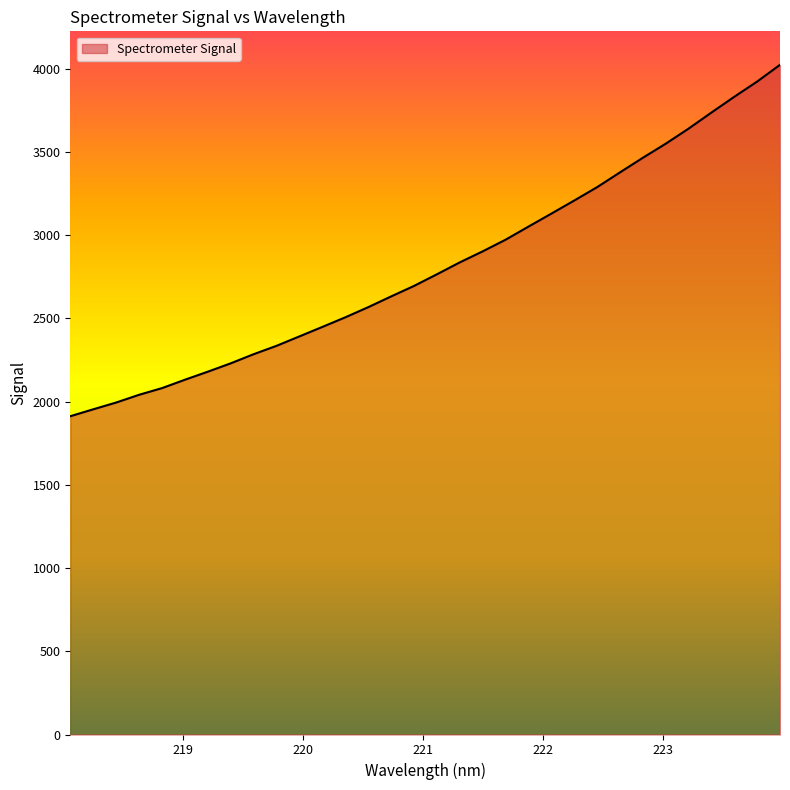

What is the smallest value displayed?

1911.8